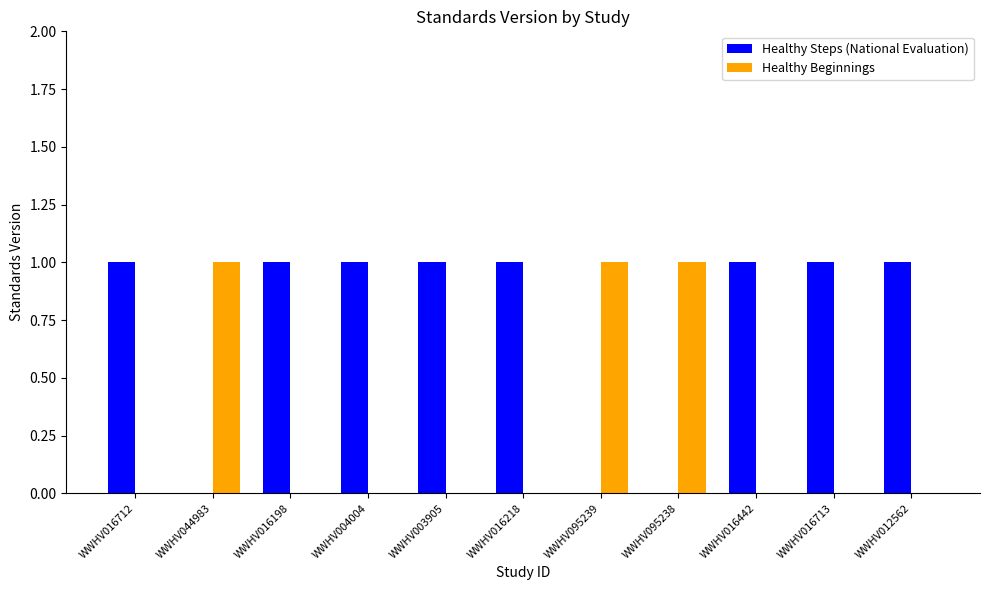

Is the value of Healthy Beginnings at WWHV003905 greater than the value of Healthy Steps (National Evaluation) at WWHV016442?

No